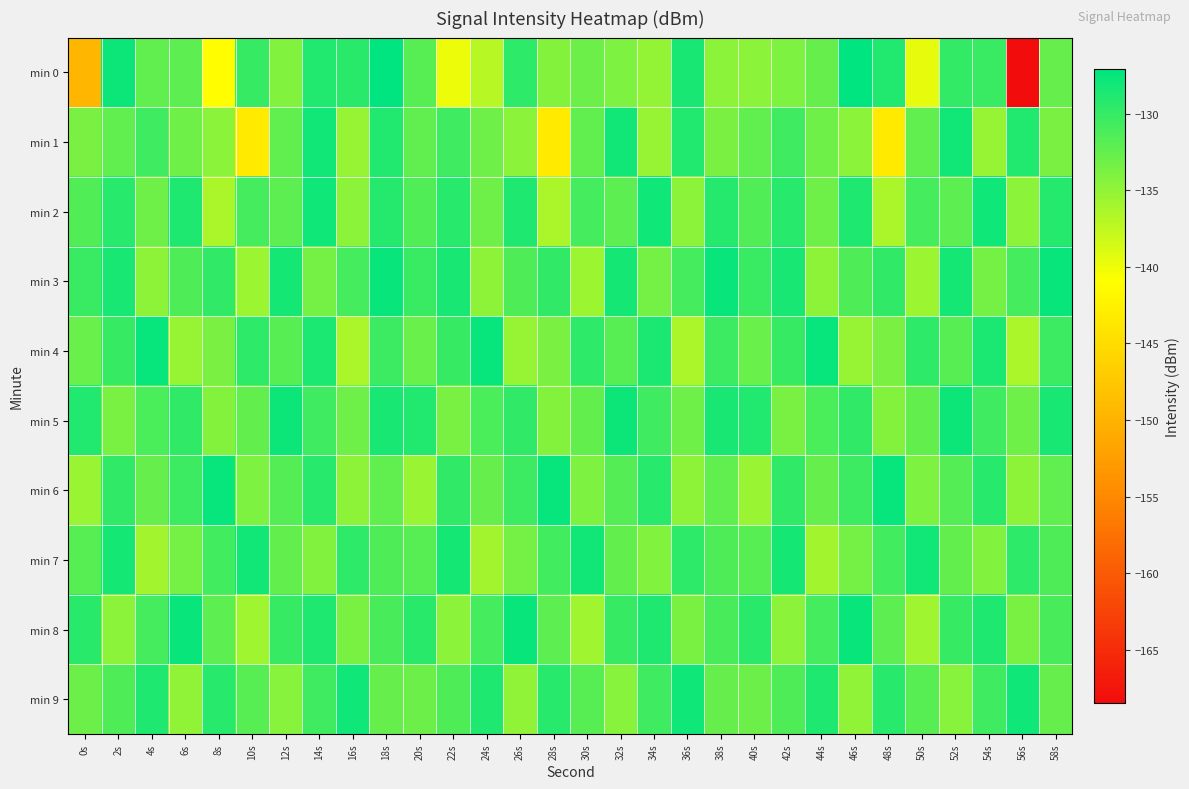

Which has a higher value, 52s or 22s?

52s